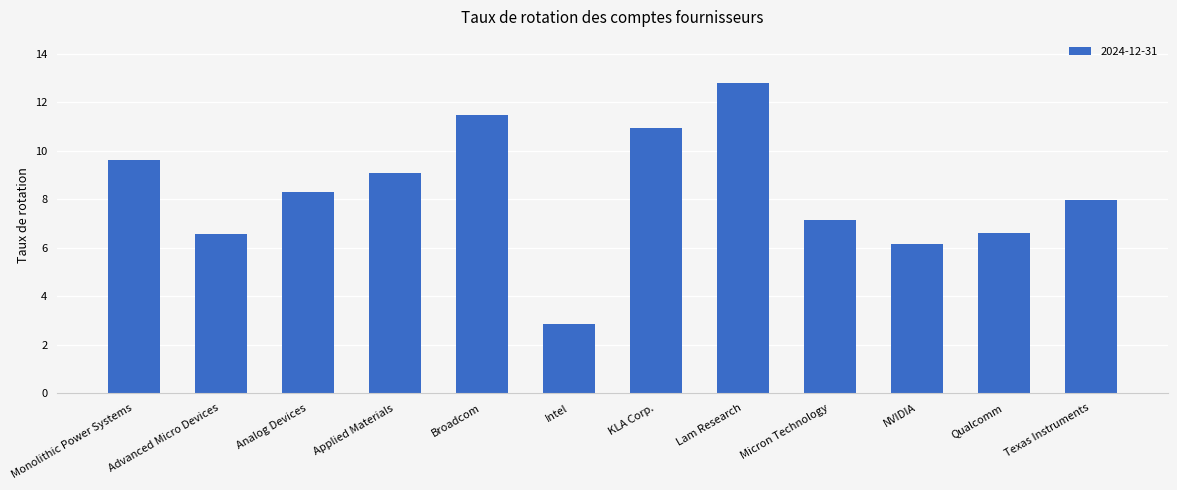

What is the label of the 2nd bar from the left?

Advanced Micro Devices